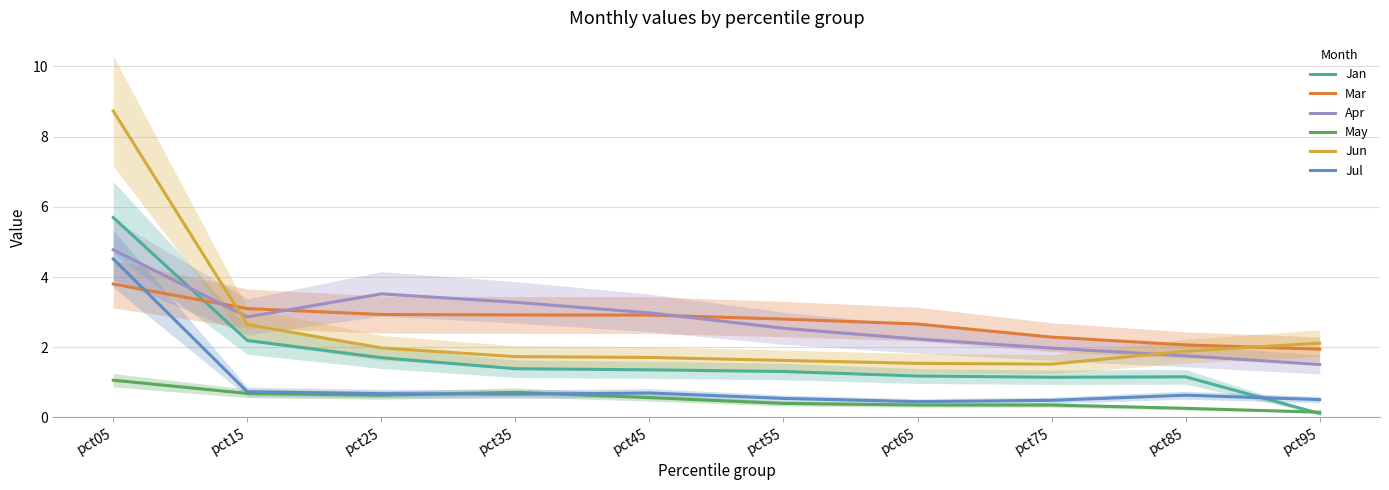

Count the number of data series in this chart.

6